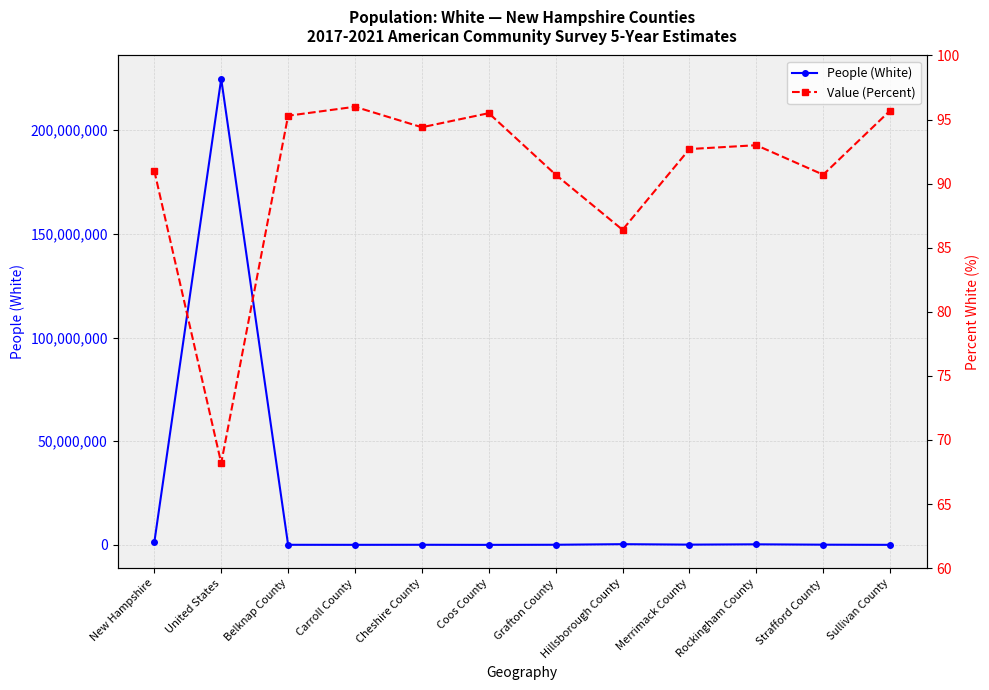

Which has a higher value, United States or Hillsborough County?

United States